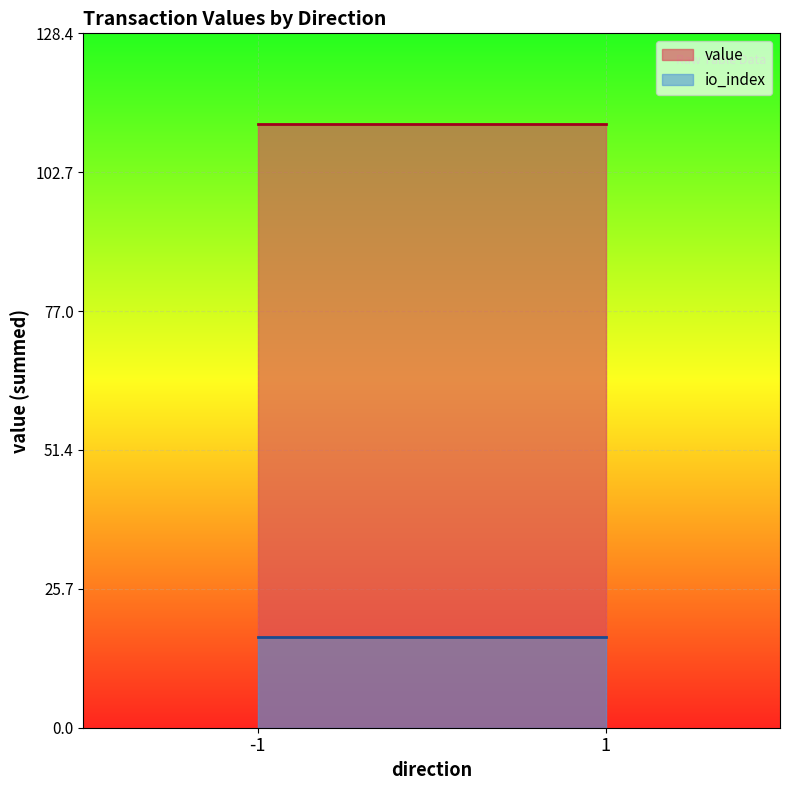

What is the sum of all io_index values?

33.5